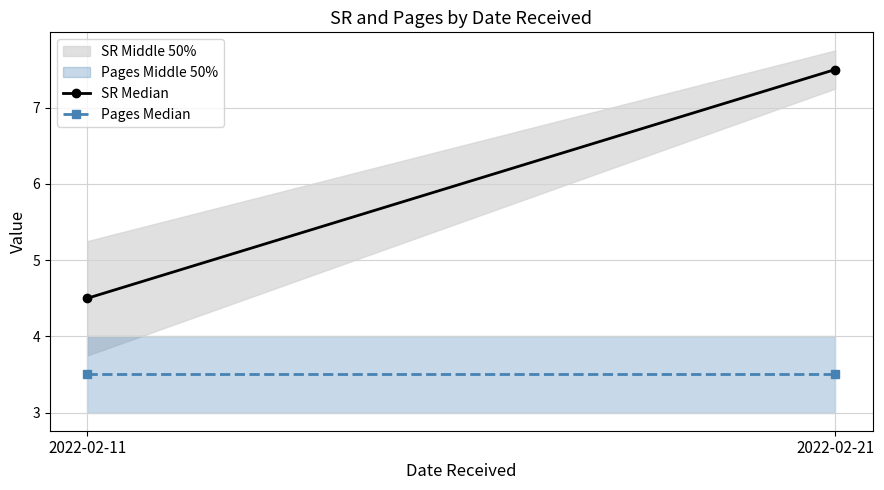

What is the value of the Pages Median point at the 1st from the left?

3.5